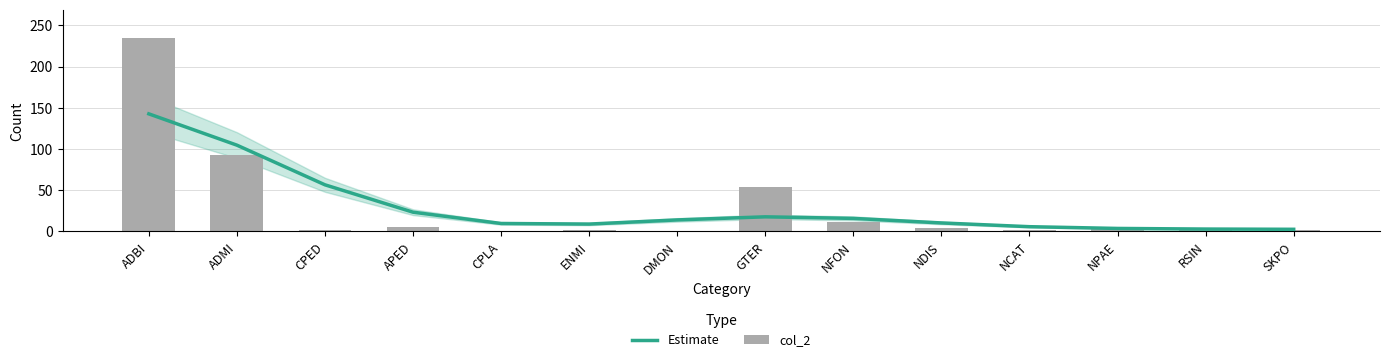

Reading right to left, extract all data points from this chart.

Estimate: 2.6	2.9	3.7	5.8	10.4	15.9	17.8	14.0	9.0	9.7	23.4	56.6	104.7	142.6
col_2: 2.0	3.0	4.0	2.0	4.0	11.0	54.0	1.0	2.0	1.0	6.0	2.0	93.0	234.0